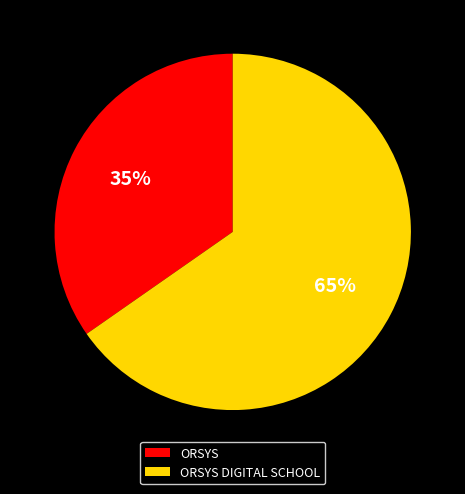

Which slice represents more than half of the pie?

ORSYS DIGITAL SCHOOL